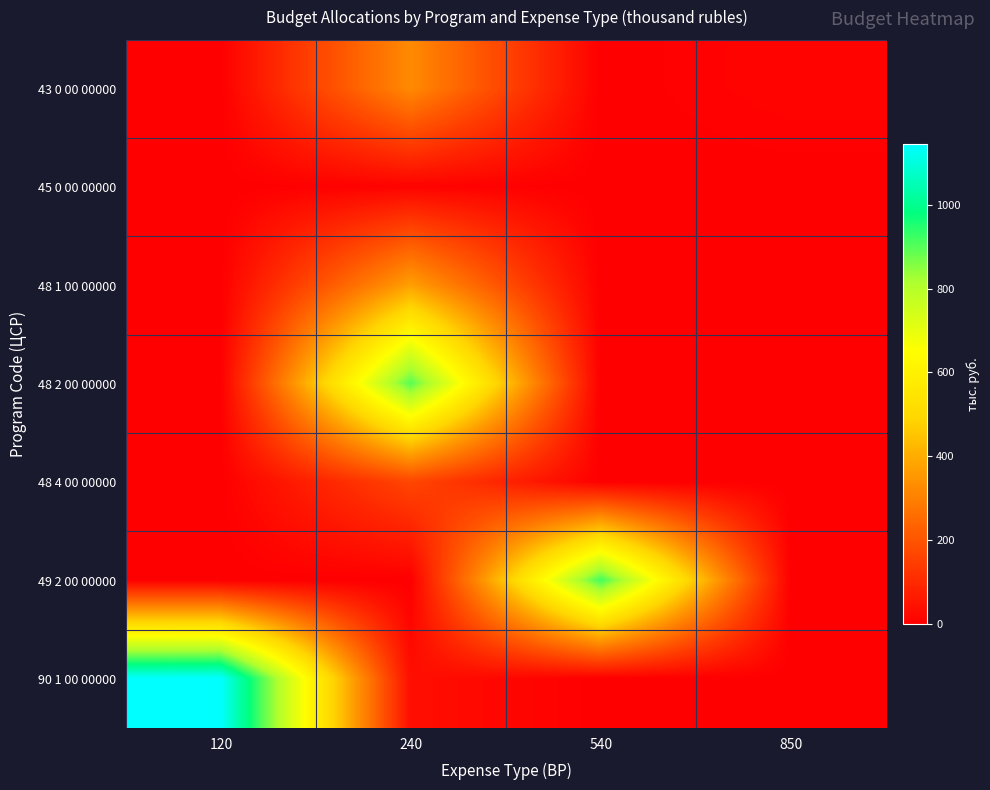

Reading left to right, extract all data points from this chart.

43 0 00 00000: 120=0.0	240=324.9	540=0.0	850=13.4
45 0 00 00000: 120=0.0	240=9.2	540=0.0	850=0.0
48 1 00 00000: 120=0.0	240=370.3	540=0.1	850=0.0
48 2 00 00000: 120=0.0	240=898.2	540=0.0	850=0.0
48 4 00 00000: 120=0.0	240=167.7	540=0.0	850=0.0
49 2 00 00000: 120=0.0	240=0.0	540=918.0	850=0.0
90 1 00 00000: 120=1145.0	240=35.4	540=1.2	850=0.0